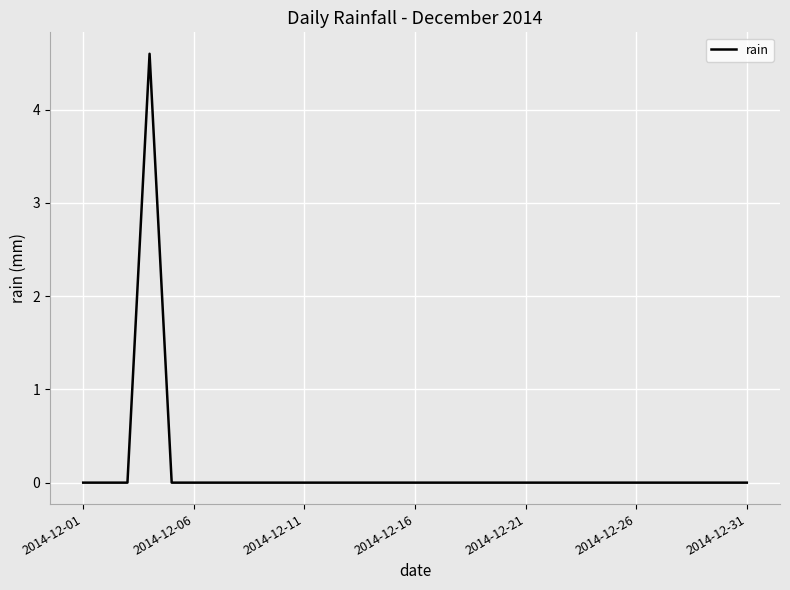

What is the difference between the maximum and minimum values?

4.6